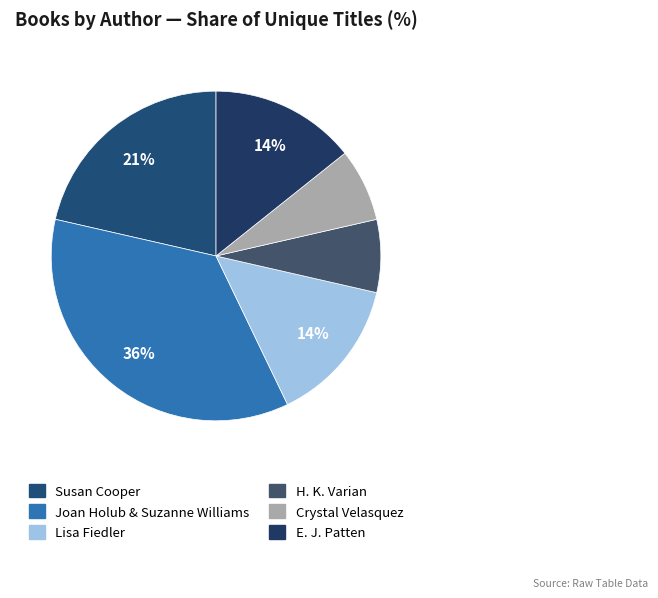

Is Susan Cooper the majority of the pie?

No